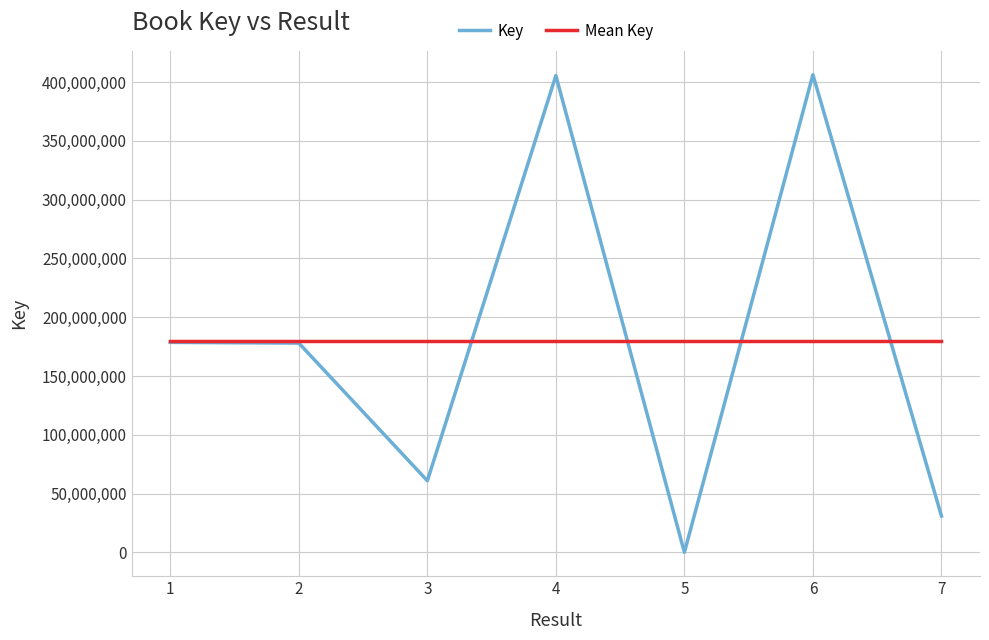

How many lines are shown in the chart?

2